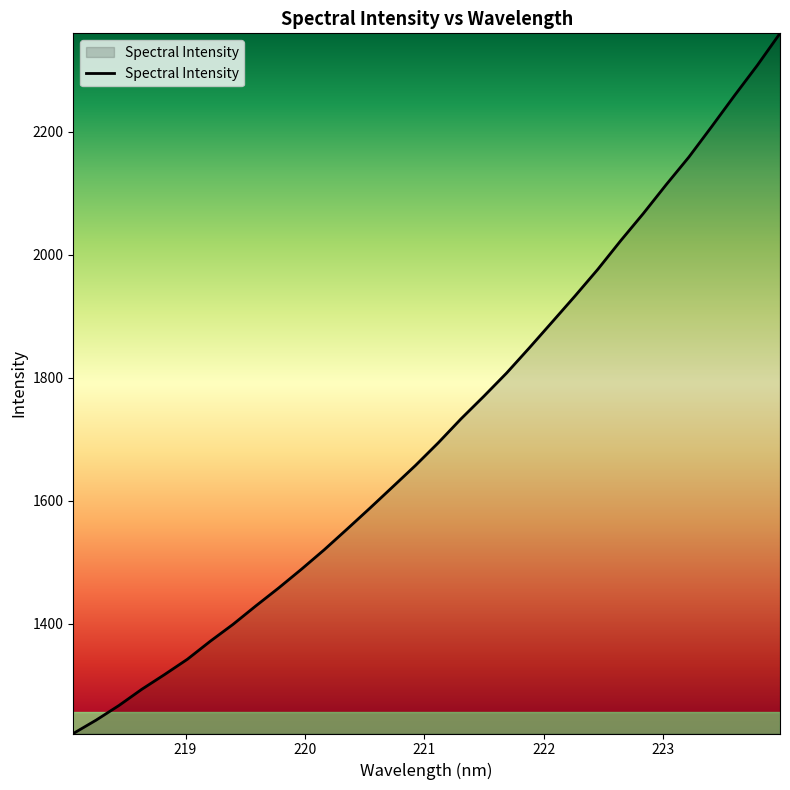

What is the minimum value shown in the chart?

1221.8